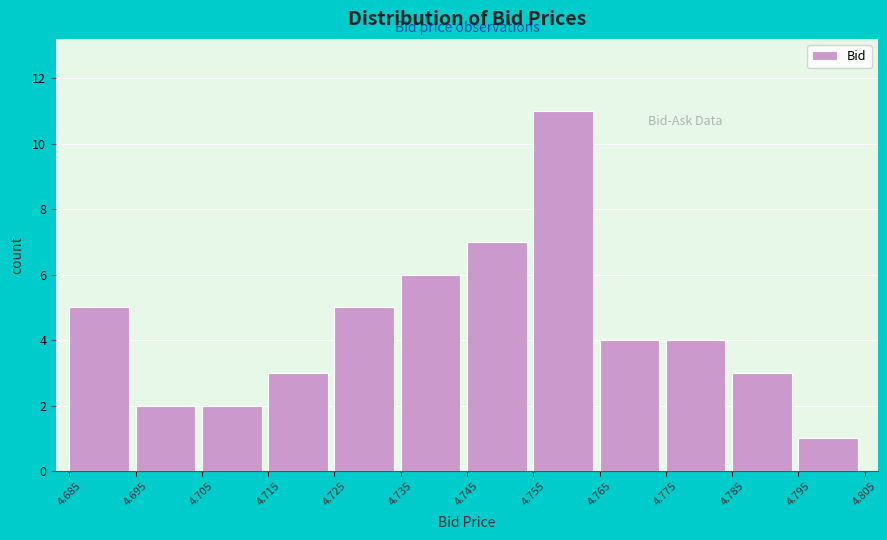

Which range on the x-axis has the tallest bar?

4.755 to 4.765